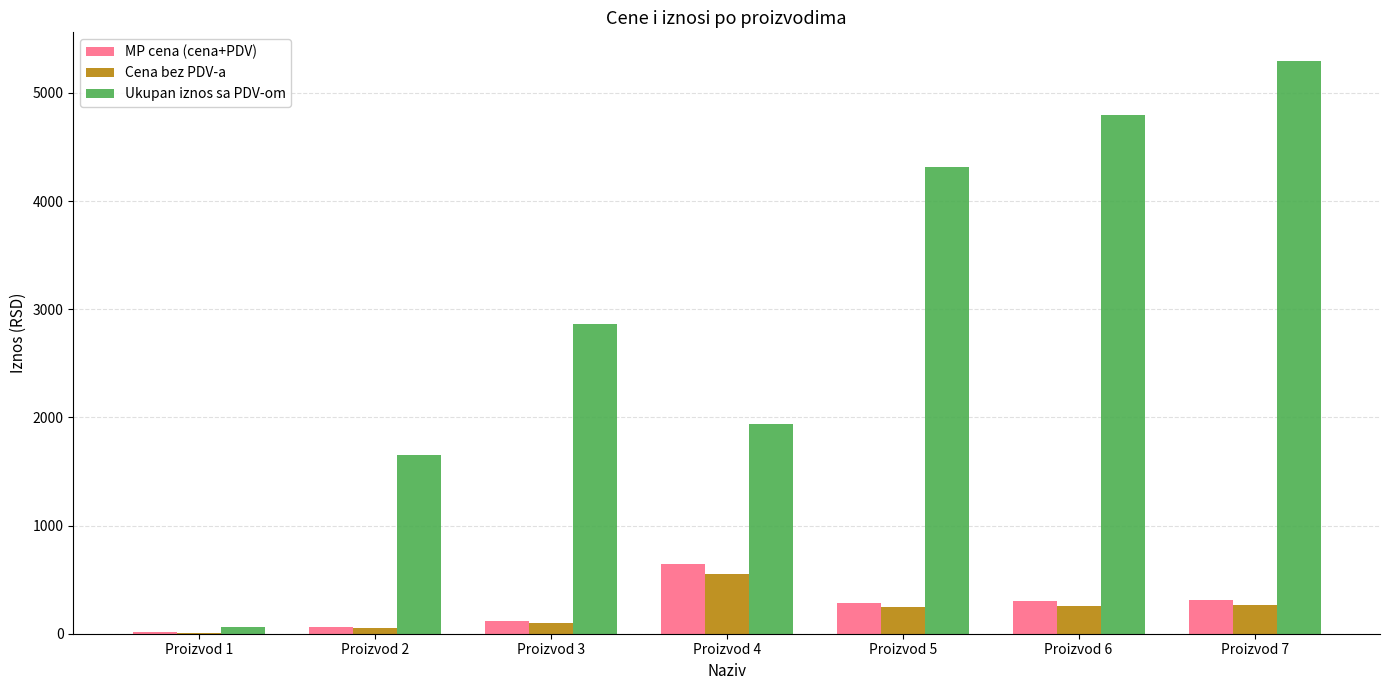

What is the average value of the Ukupan iznos sa PDV-om series?

2989.9